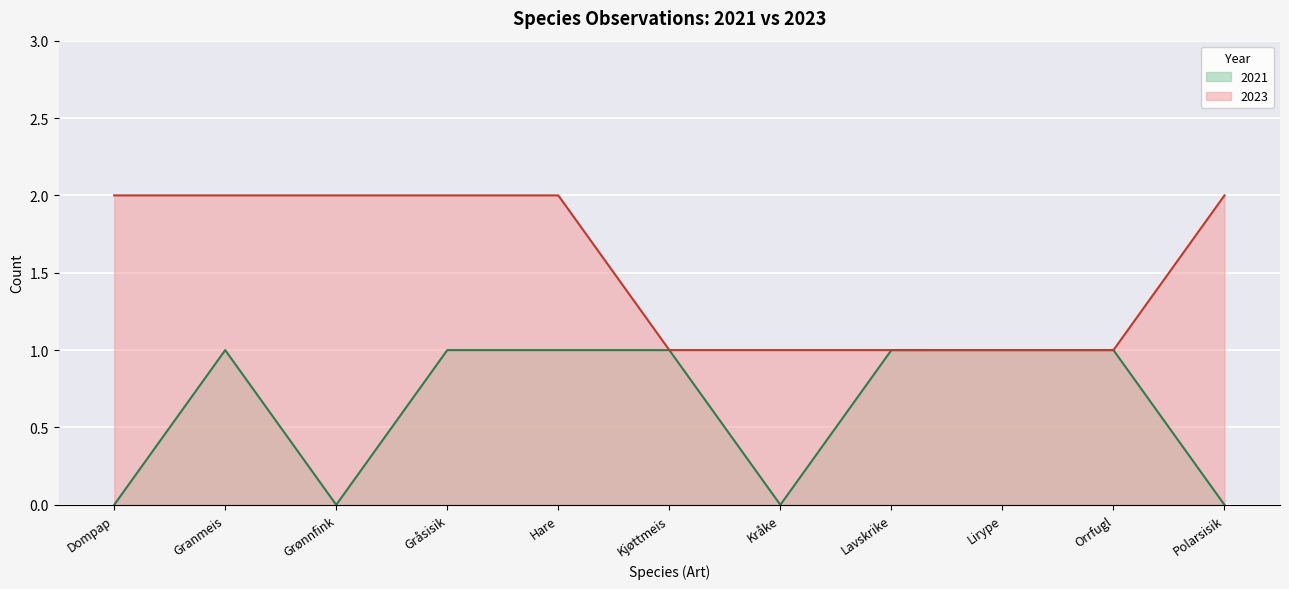

What are all the series names shown in the legend?

2021, 2023